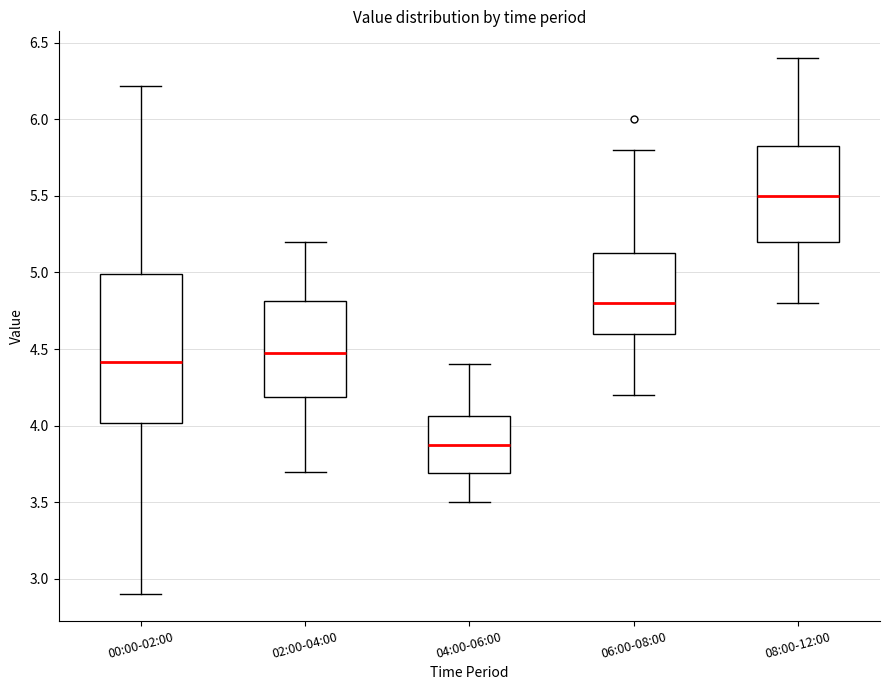

Reading left to right, transcribe this box plot: for each box, give where its median line is, the range the box spans, and where its two whiskers end, as read against the y-axis. The values are not printed on the chart, so give them approximately, as read against the axis.

00:00-02:00: median 4.40, box 4.00 to 5.00, whiskers 2.90 to 6.20
02:00-04:00: median 4.50, box 4.20 to 4.80, whiskers 3.70 to 5.20
04:00-06:00: median 3.90, box 3.70 to 4.05, whiskers 3.50 to 4.40
06:00-08:00: median 4.80, box 4.60 to 5.15, whiskers 4.20 to 5.80
08:00-12:00: median 5.50, box 5.20 to 5.85, whiskers 4.80 to 6.40